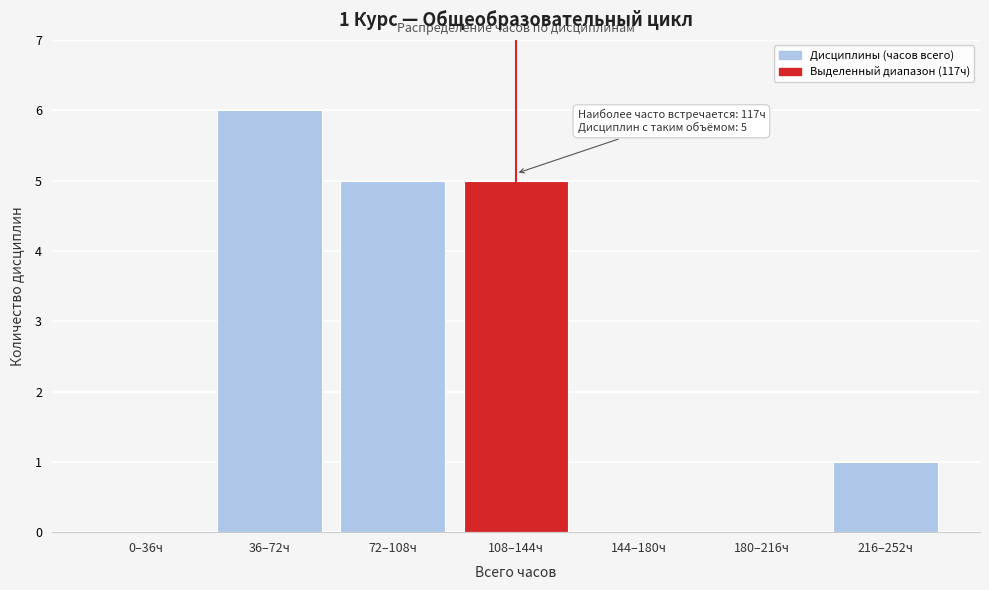

Reading left to right, extract all data points from this chart.

0–36ч=0	36–72ч=6	72–108ч=5	108–144ч=5	144–180ч=0	180–216ч=0	216–252ч=1